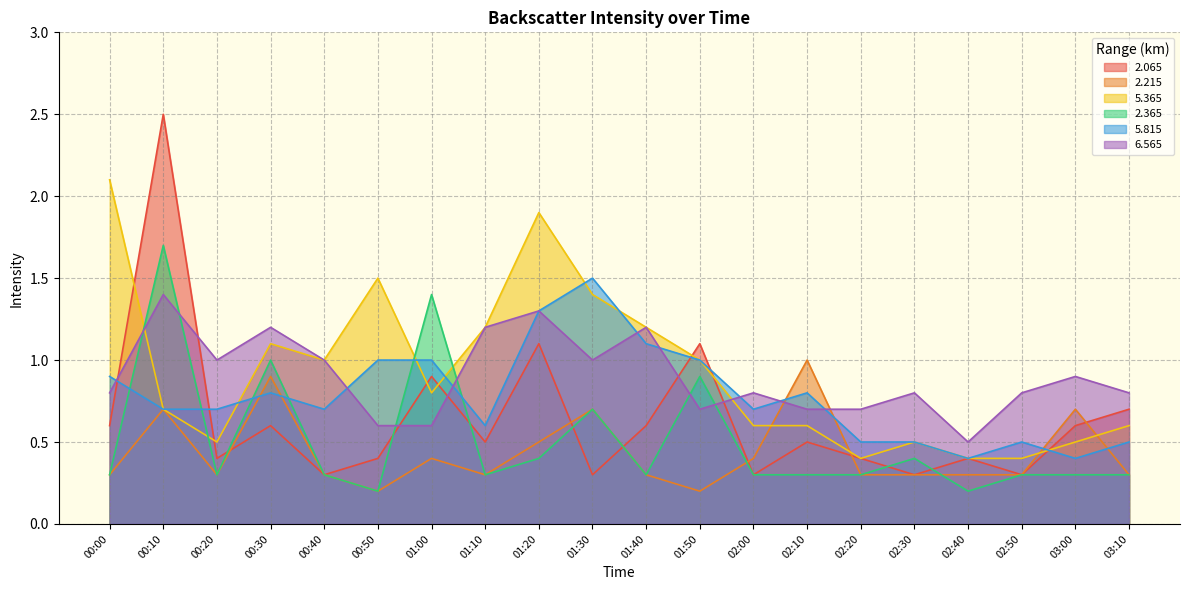

Which series has the largest total across all categories?

5.365